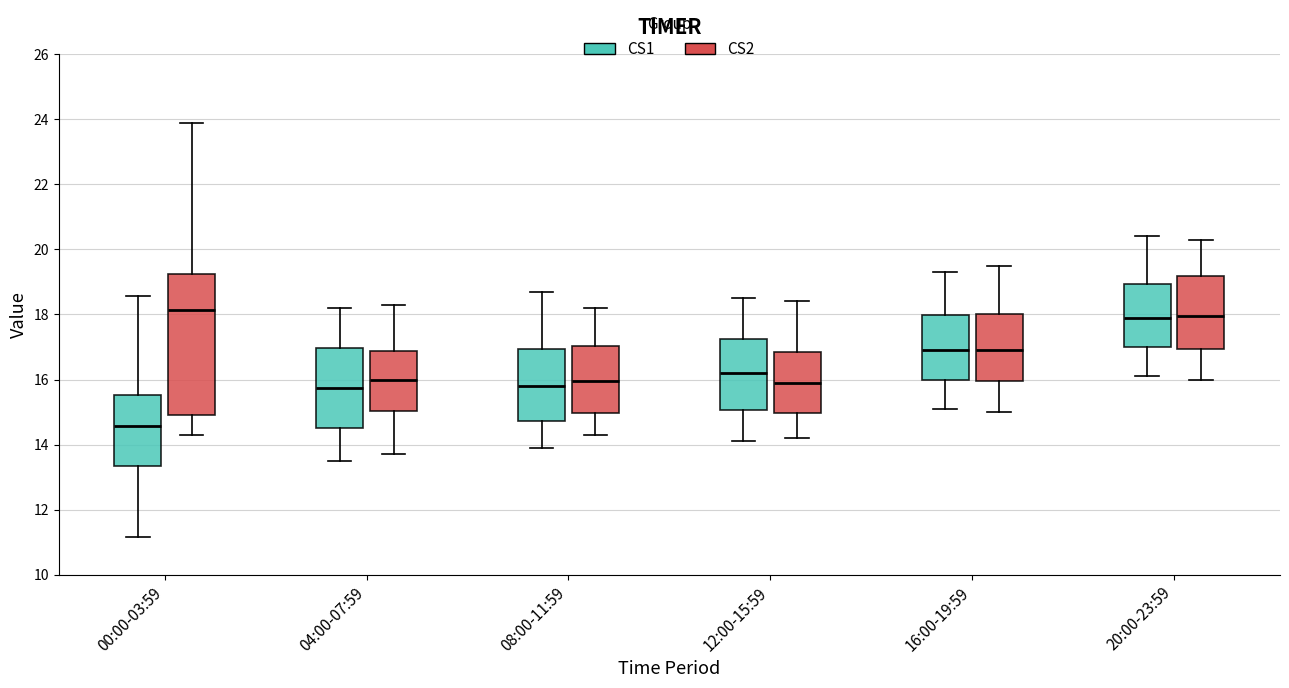

Where is the upper edge of the box for 20:00-23:59 (CS1) on the y-axis? The values are not printed on the chart, so give them approximately, as read against the axis.

19.0